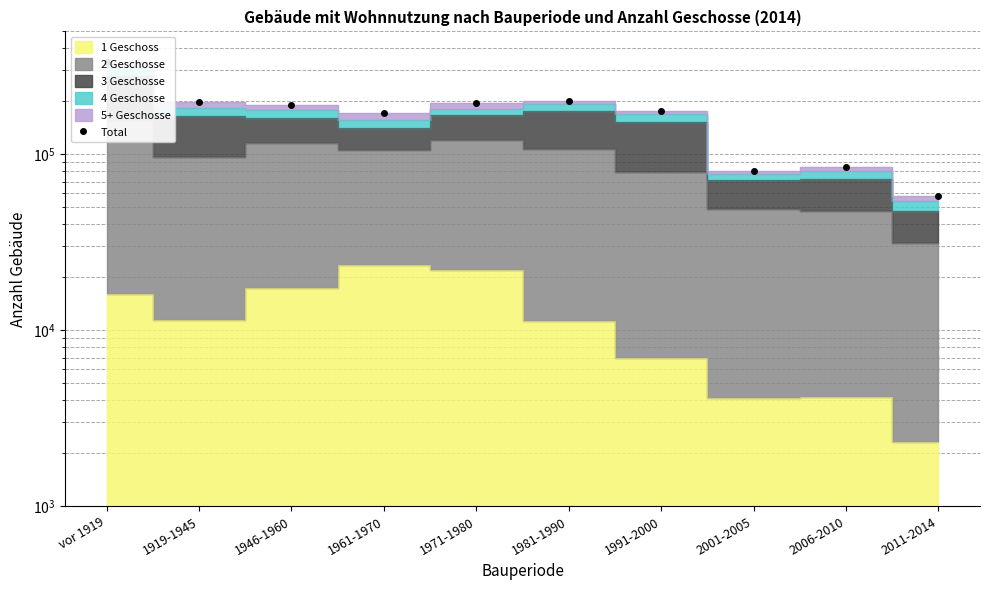

At which category does the chart reach its peak across all series?

vor 1919